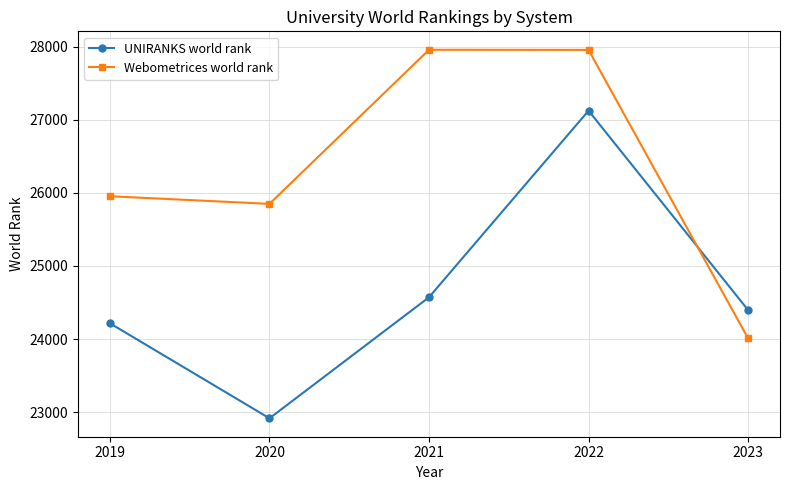

How many values in the Webometrices world rank series are below 25953?

2